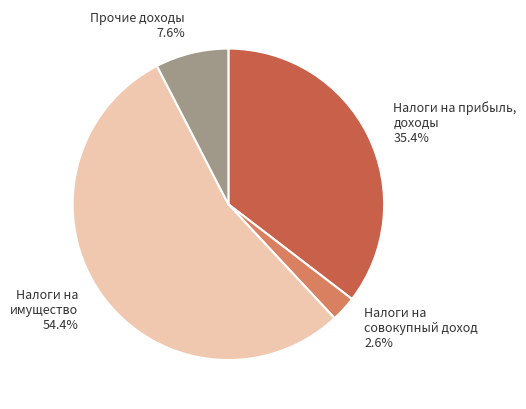

Is there a majority slice in this chart?

Yes